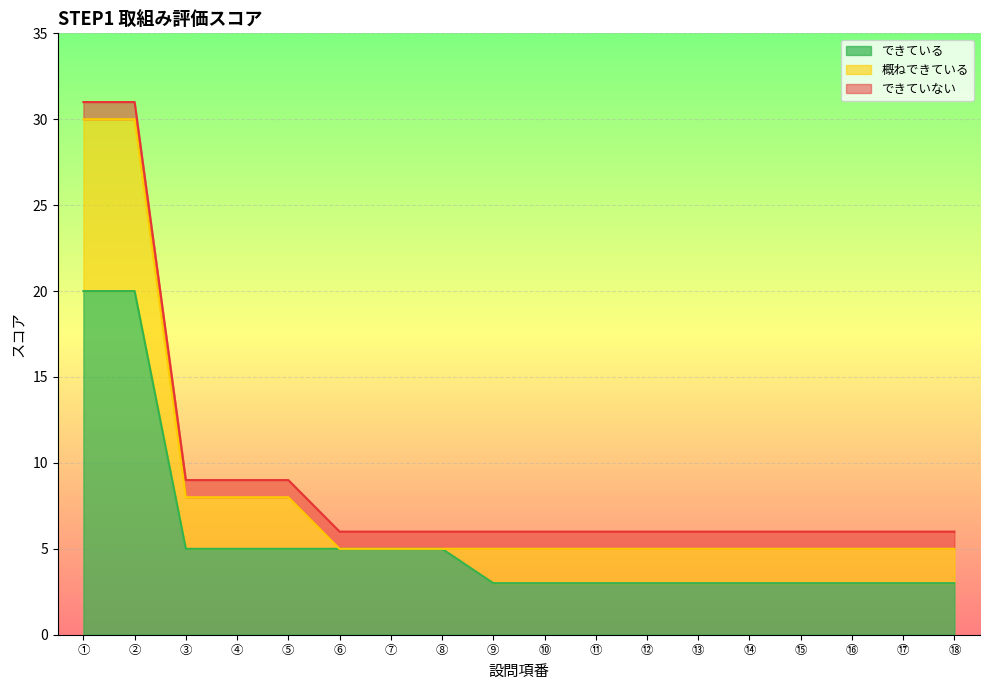

Where does the 概ねできている series first go above 2?

①